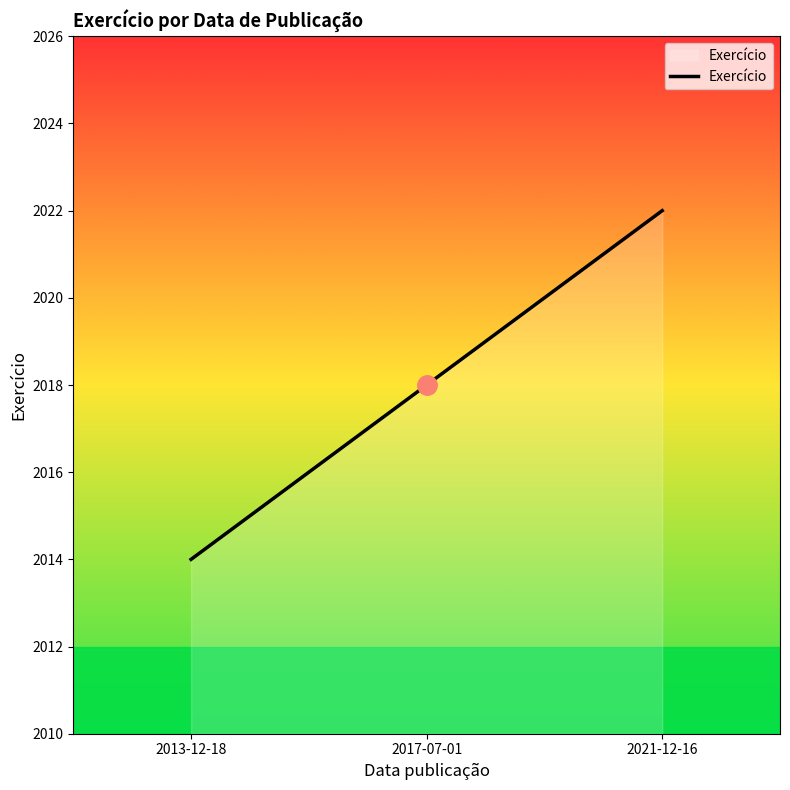

Which category has the lowest value across all series?

2013-12-18